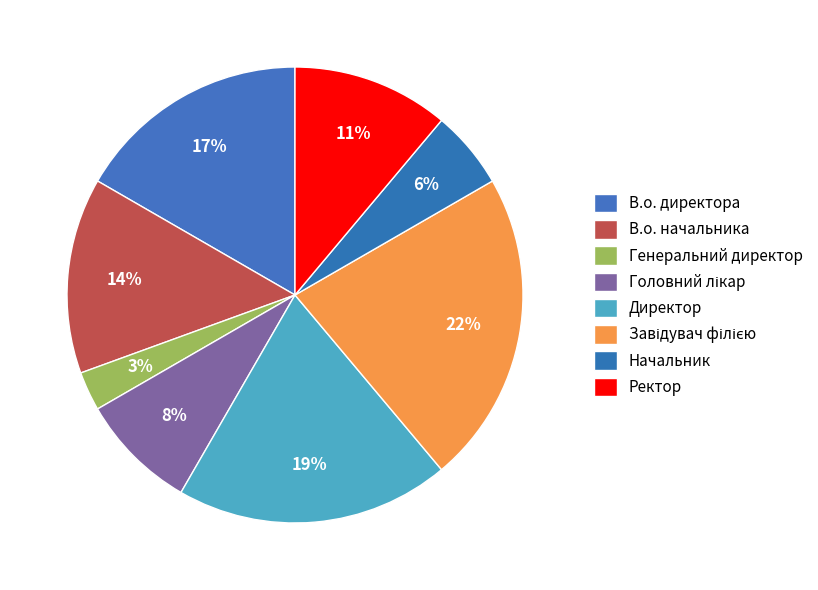

What is the largest slice in the pie chart?

Завідувач філією